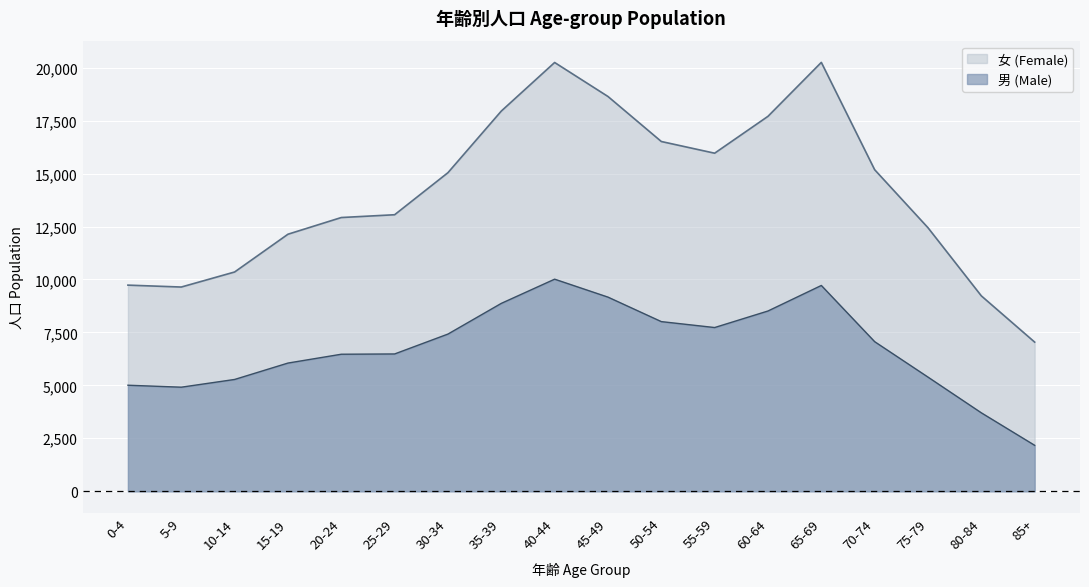

Where is the first local minimum?

5-9